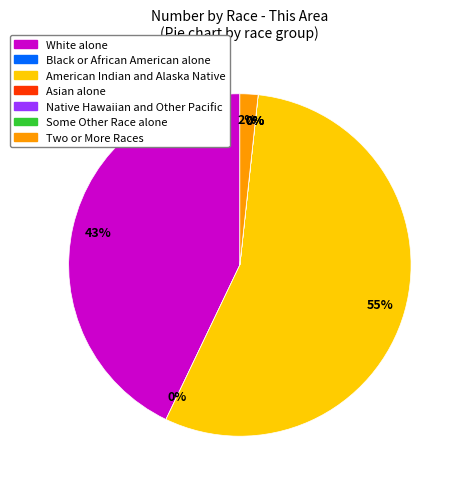

Which has a higher value, Native Hawaiian and Other Pacific or Black or African American alone?

Native Hawaiian and Other Pacific